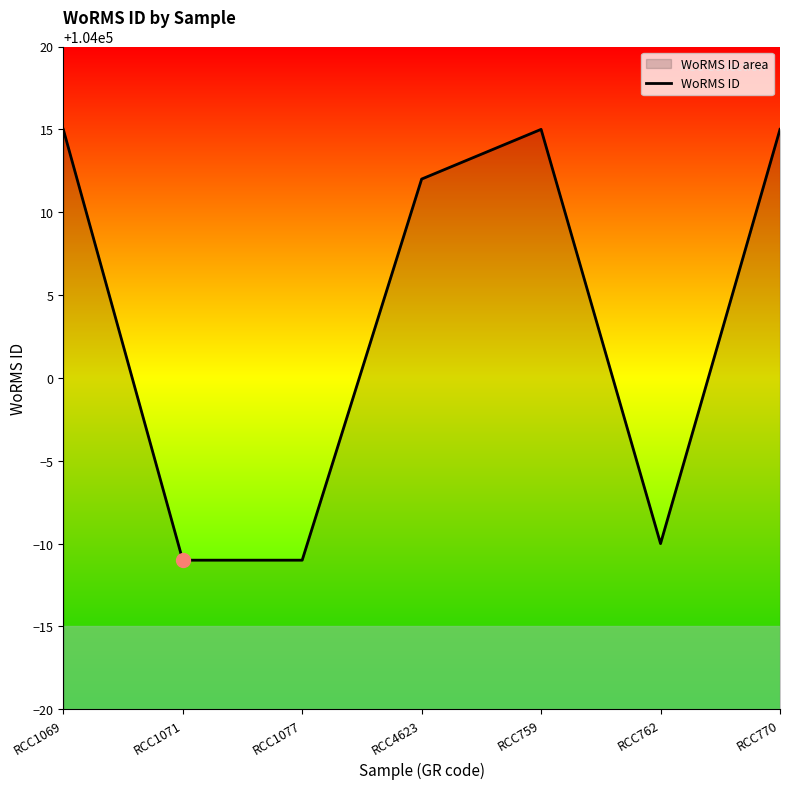

What is the label of the 6th point from the right?

RCC1071